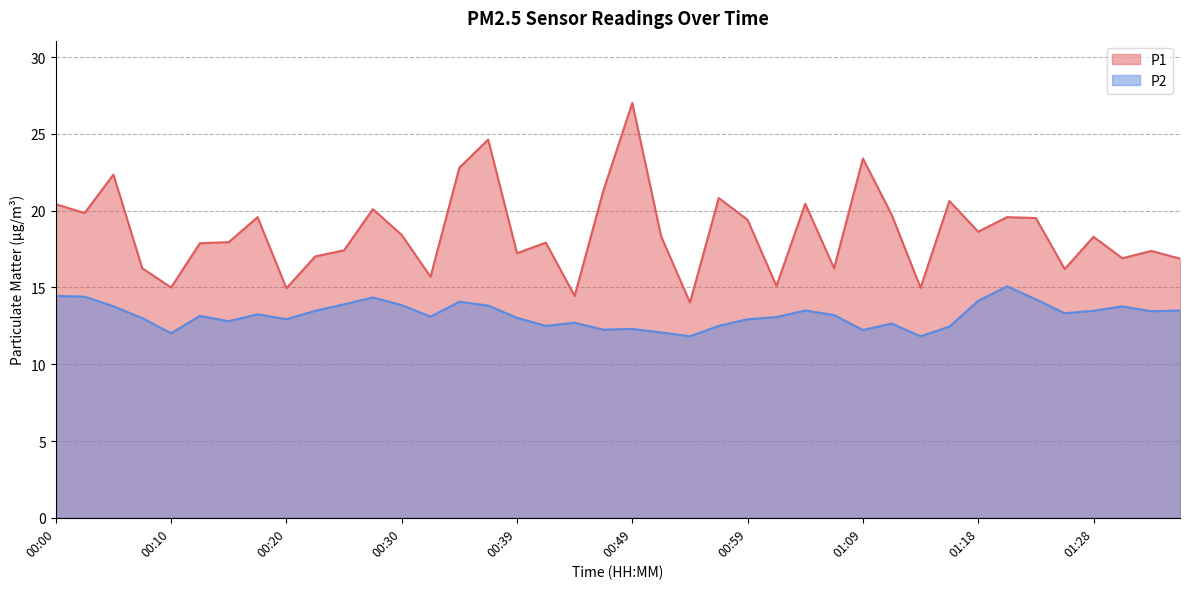

What is the sum of all P2 values?

528.3